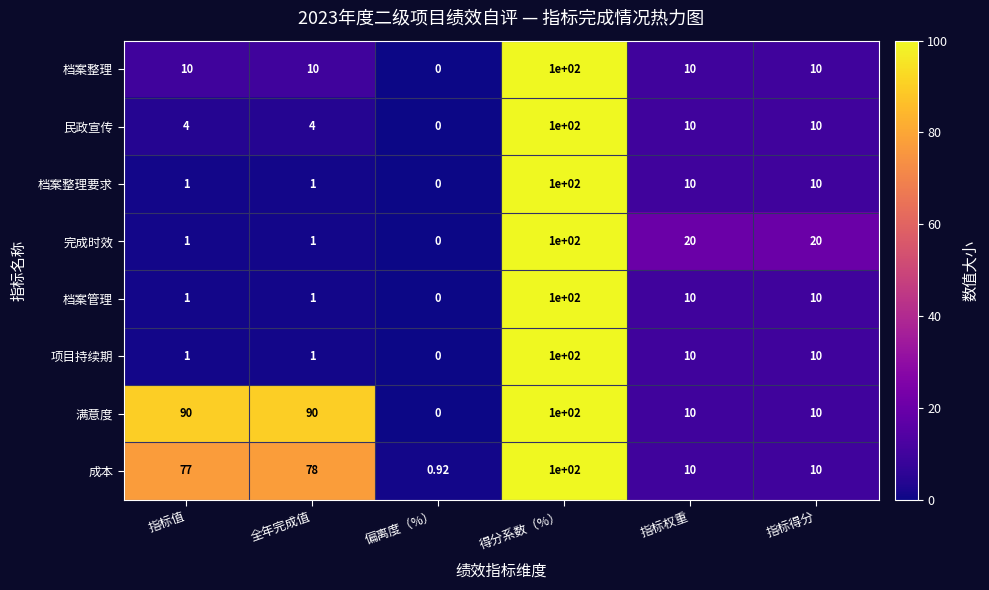

Which series has the largest total across all categories?

满意度